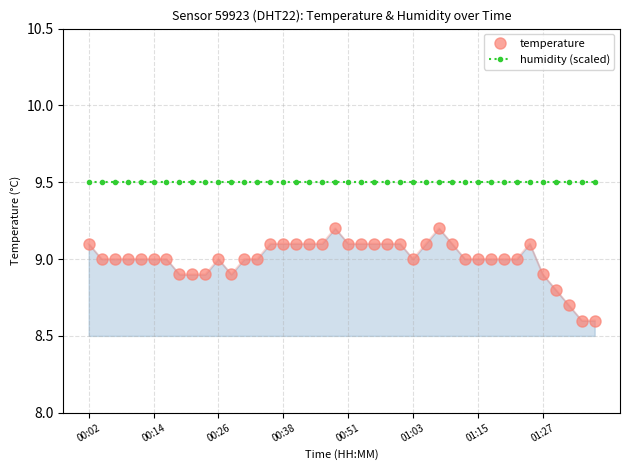

Which series has the largest total across all categories?

humidity (scaled)